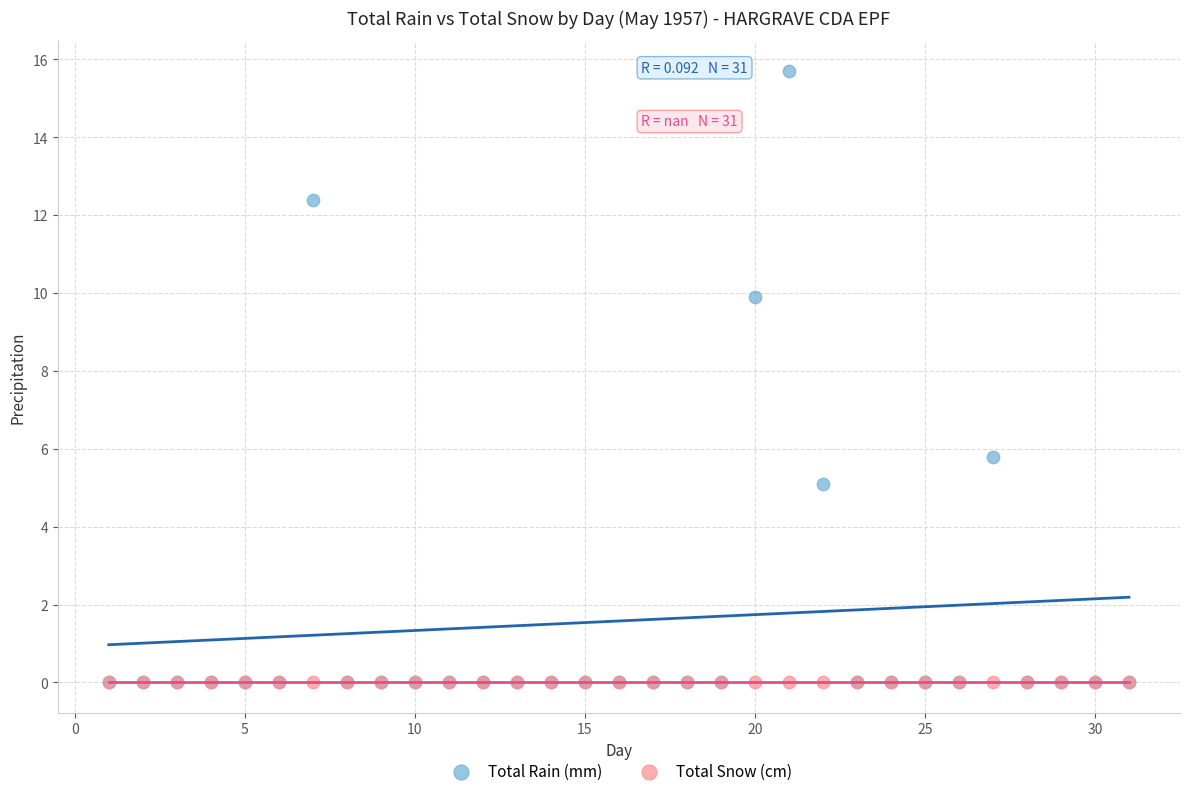

In the Total Rain (mm) series, what Y value is closest to 7?

5.8